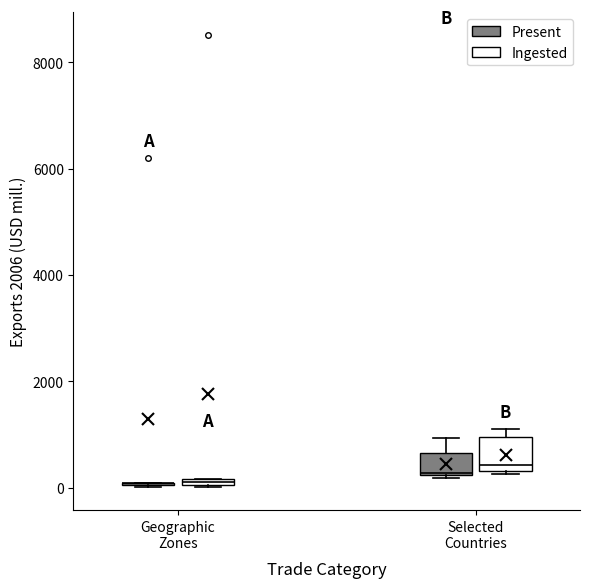

Which box is the tallest, from its lower edge to its upper edge?

Selected Countries (Ingested)